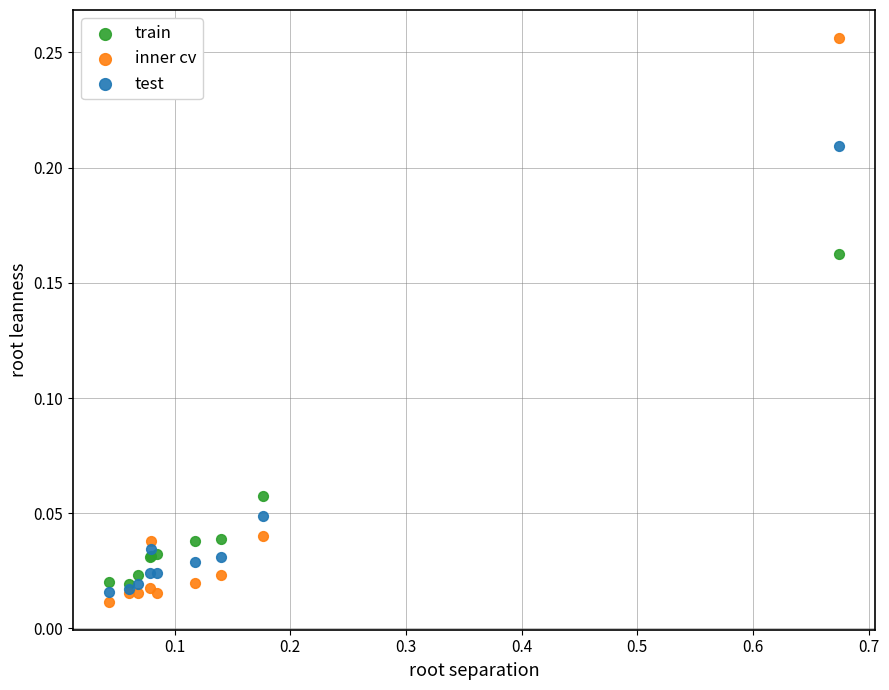

What are all the series names shown in the legend?

train, inner cv, test